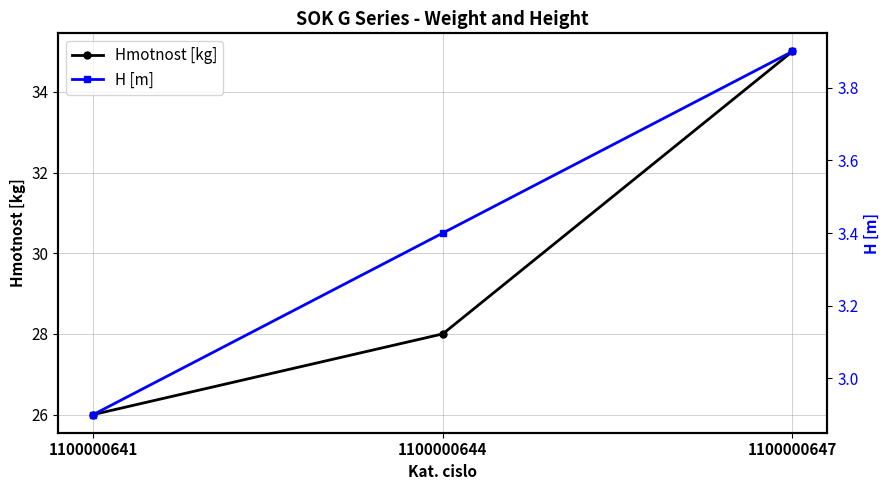

What are all the series names shown in the legend?

Hmotnost [kg], H [m]